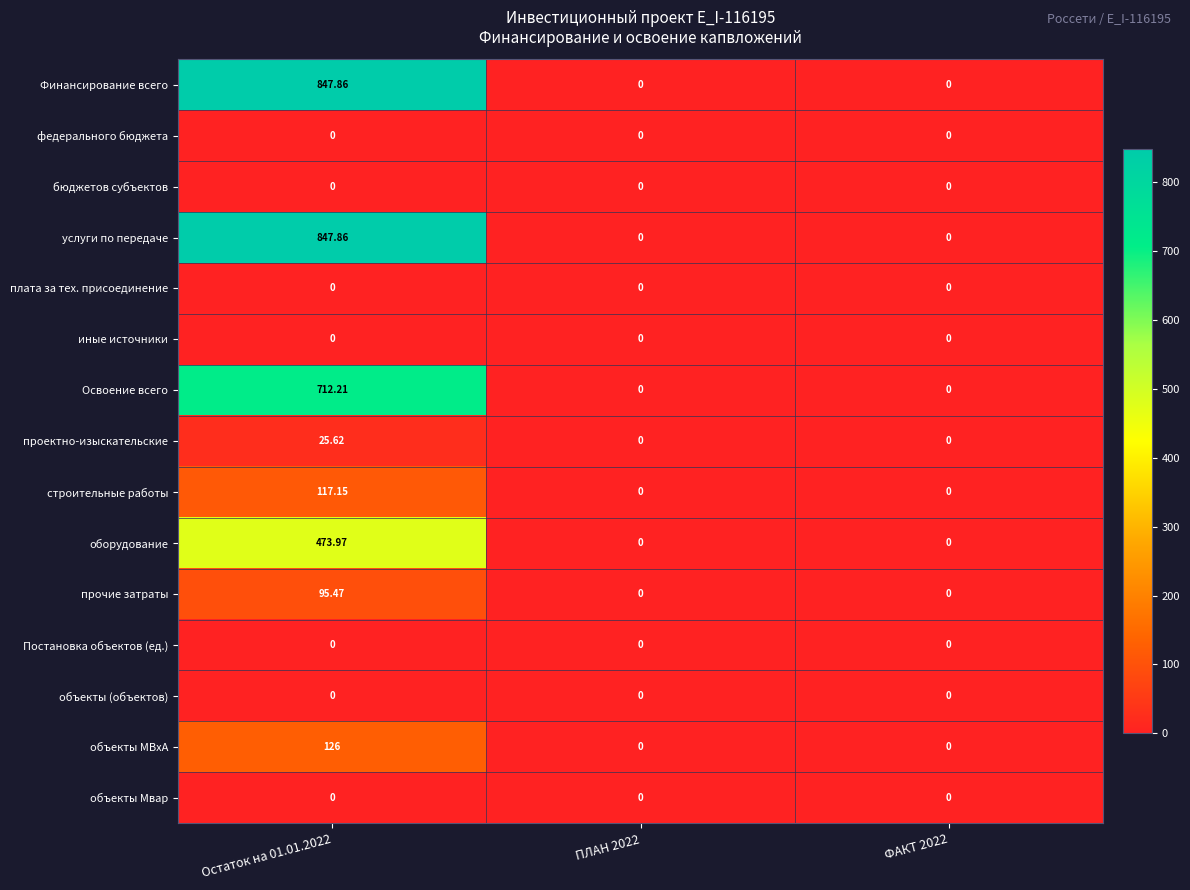

How many series are shown in this chart?

15